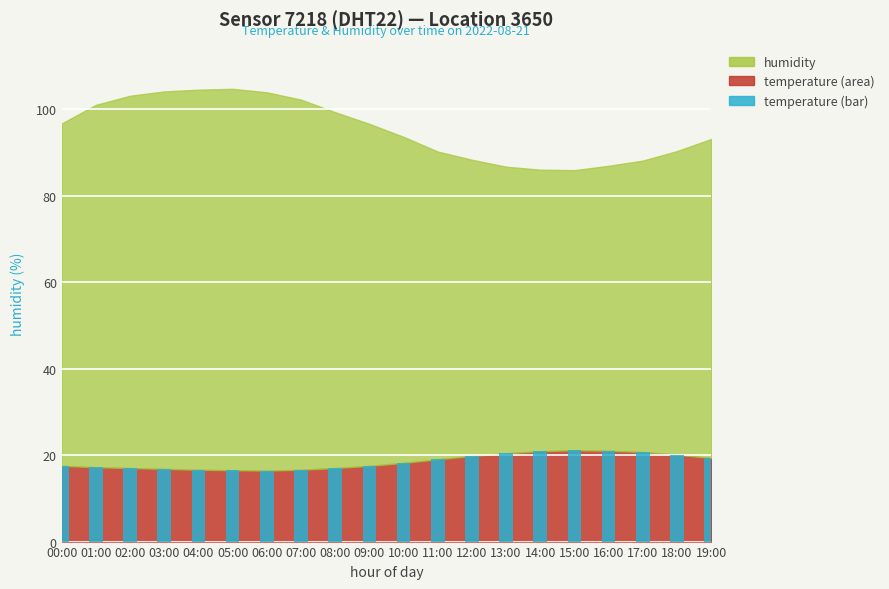

What is the difference between the second highest and second lowest values?

4.5